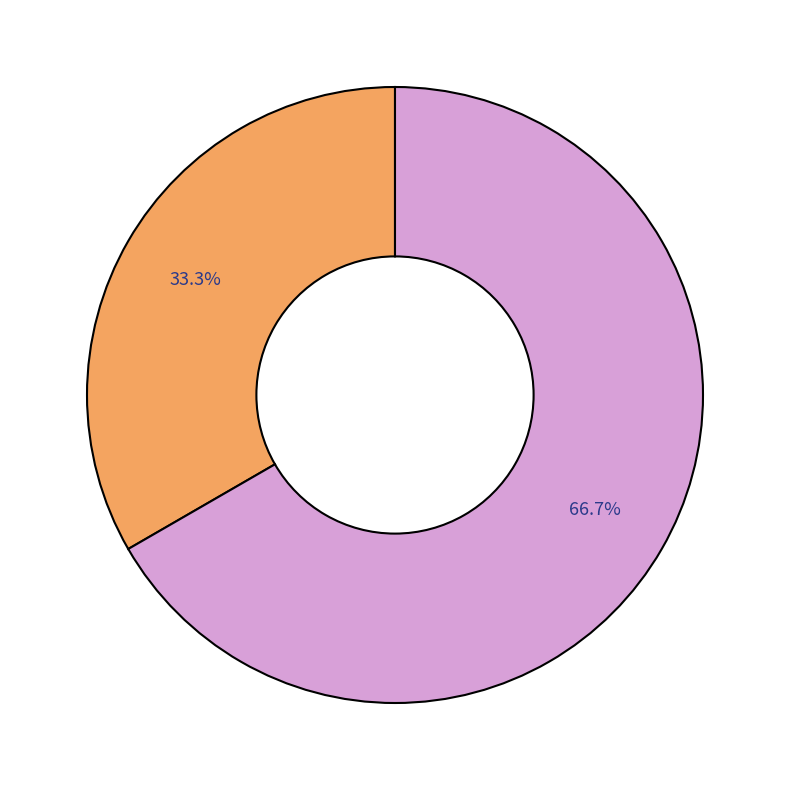

Does any single category account for the majority?

Yes